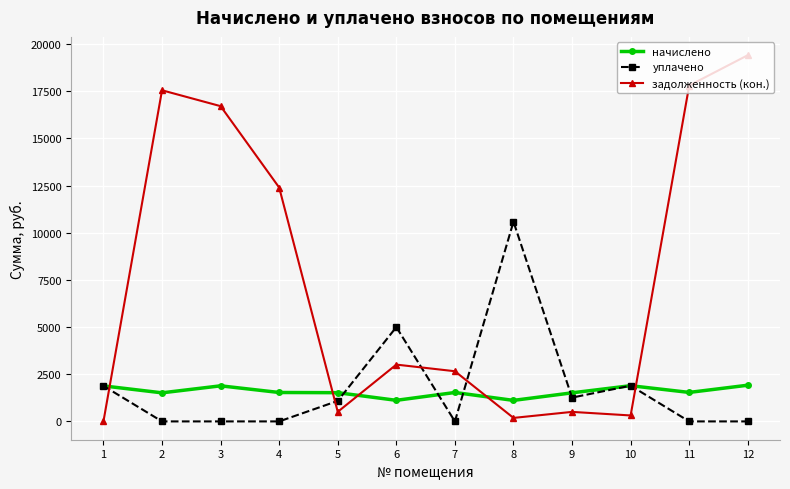

Rank the series at 8 from lowest to highest value.

задолженность (кон.), начислено, уплачено